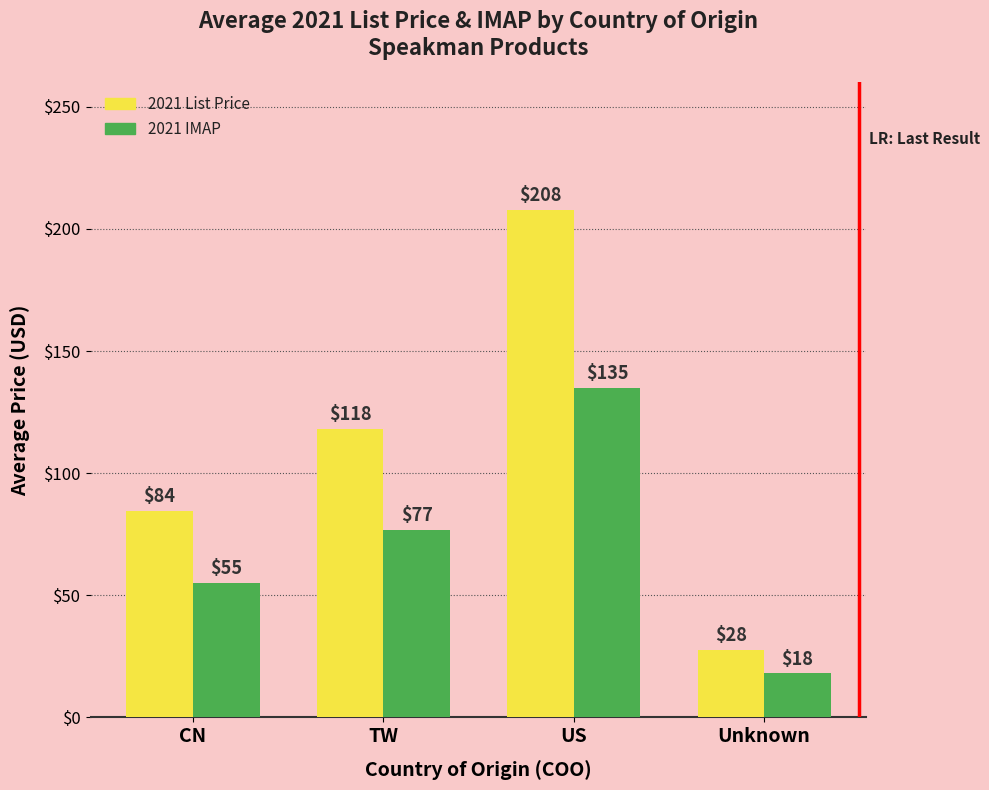

Where is 2021 IMAP nearest to the value 76?

TW